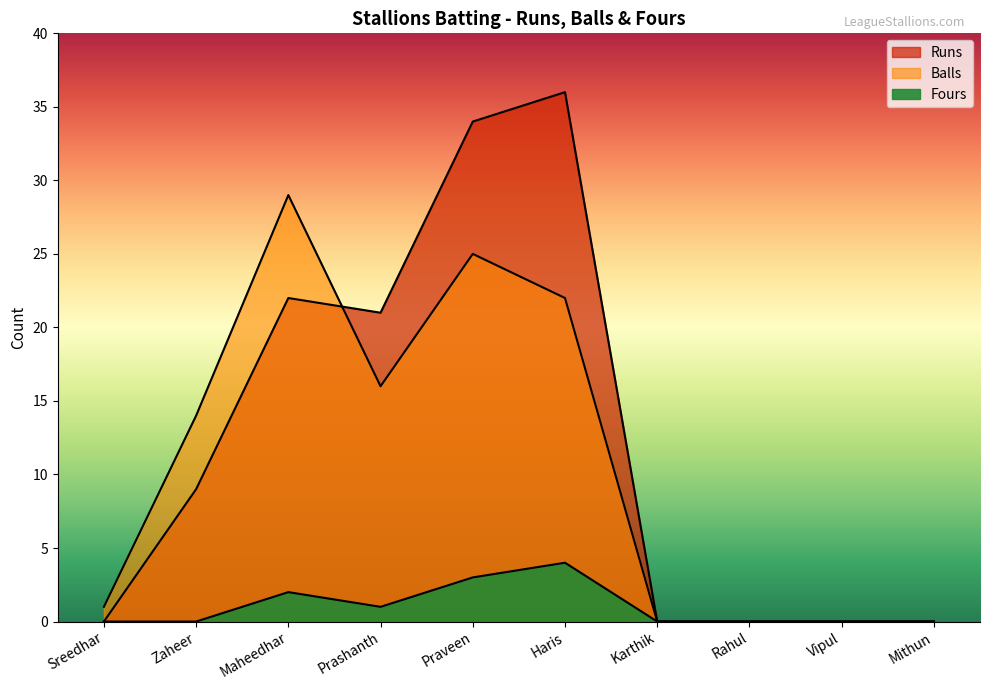

How many positive values does the Fours series have?

4